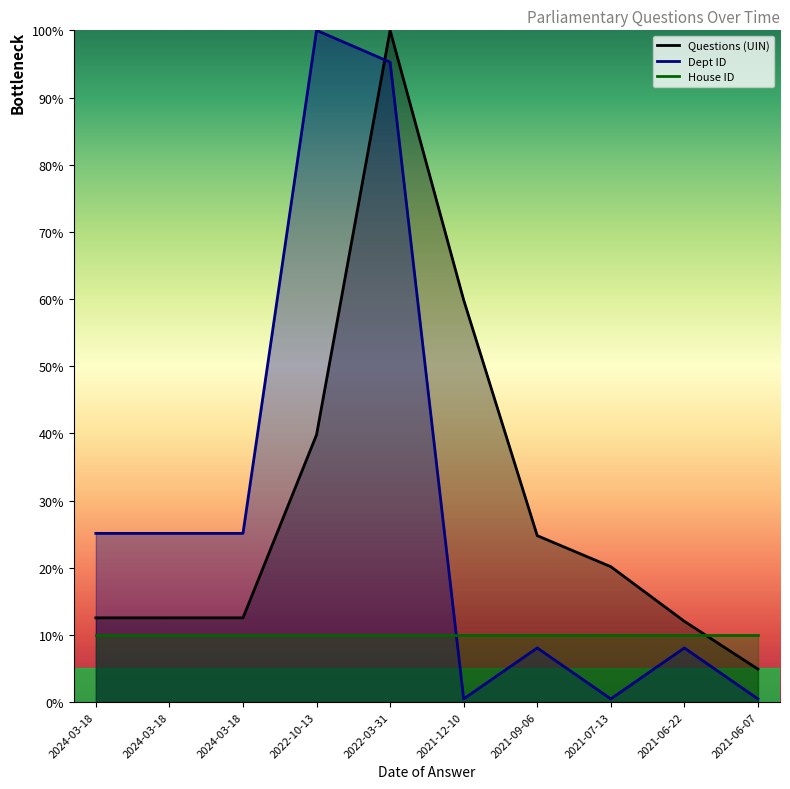

The value of Questions (UIN) at 2024-03-18 is 18.6. True or false?

False